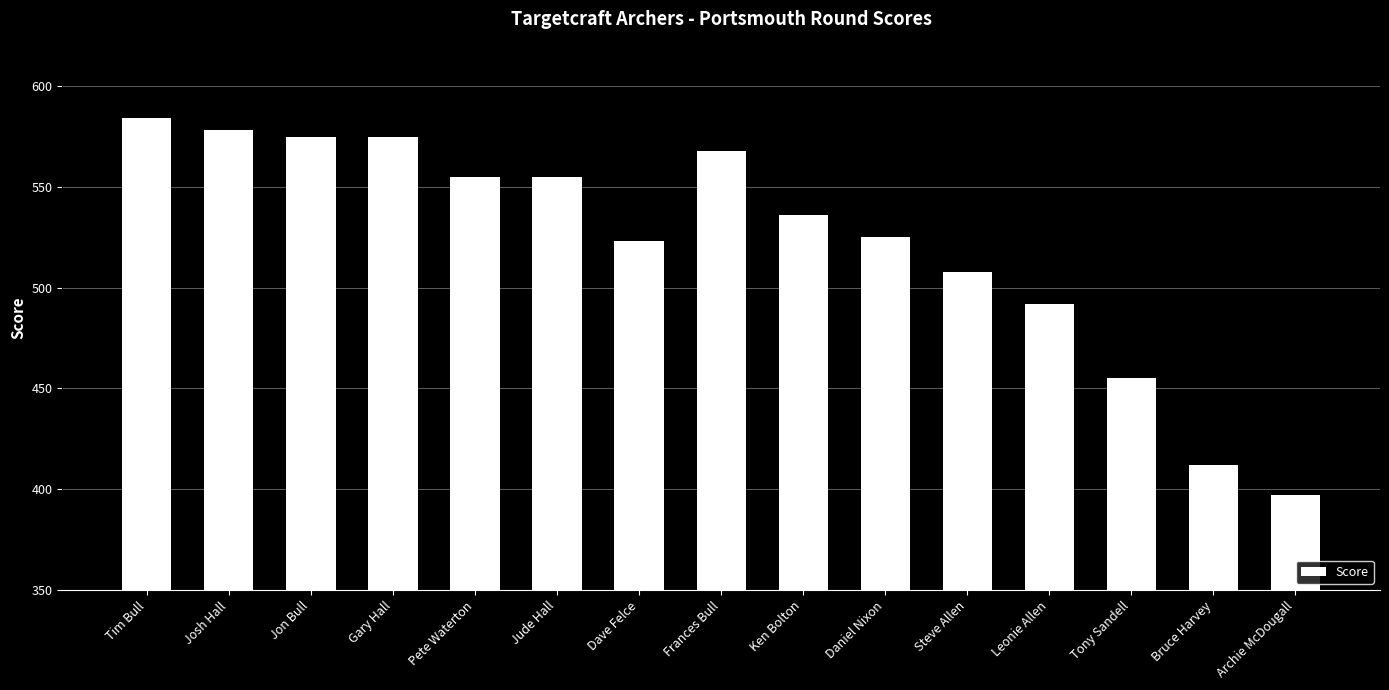

The chart shows a value of 859 at Frances Bull. True or false?

False